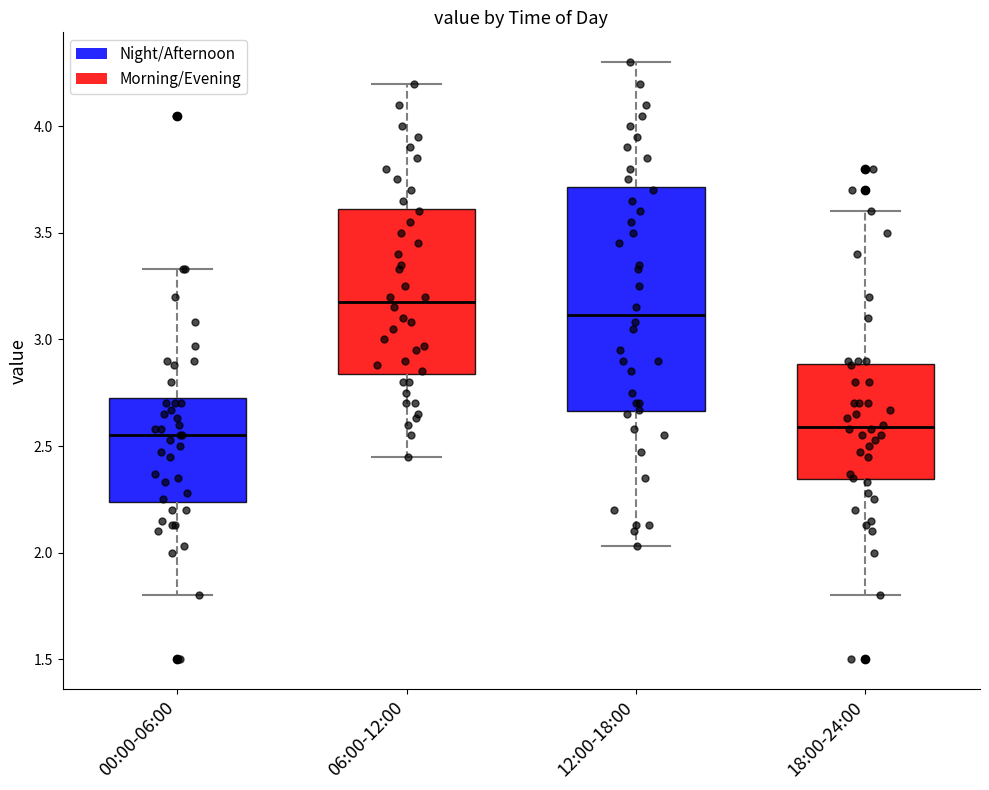

Reading left to right, transcribe this box plot: for each box, give where its median line is, the range the box spans, and where its two whiskers end, as read against the y-axis. The values are not printed on the chart, so give them approximately, as read against the axis.

00:00-06:00: median 2.55, box 2.25 to 2.75, whiskers 1.80 to 3.35
06:00-12:00: median 3.20, box 2.85 to 3.60, whiskers 2.45 to 4.20
12:00-18:00: median 3.10, box 2.65 to 3.70, whiskers 2.05 to 4.30
18:00-24:00: median 2.60, box 2.35 to 2.90, whiskers 1.80 to 3.60